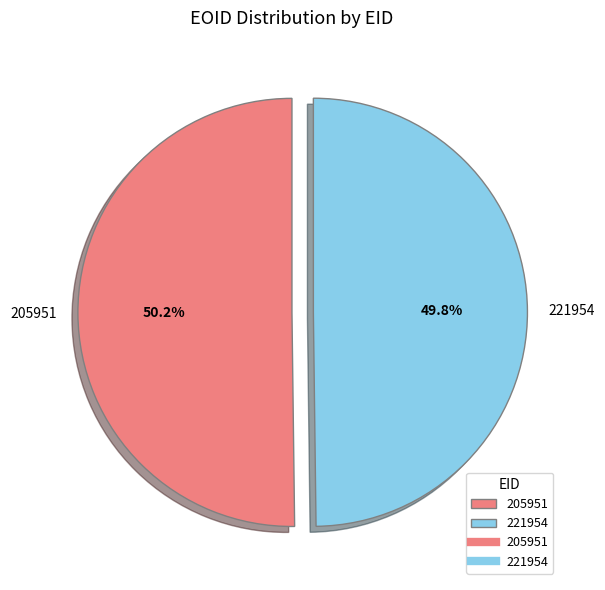

Do 205951 and 221954 together represent more than half of the pie?

Yes